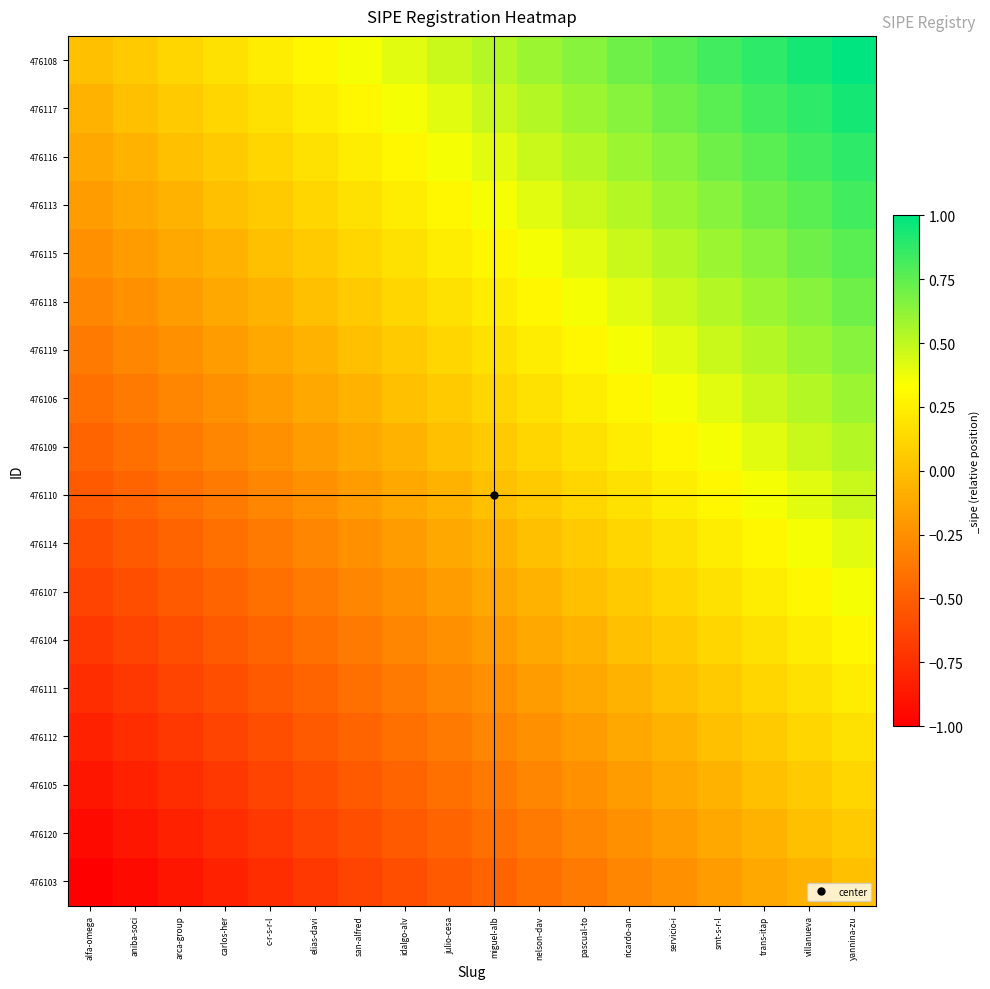

Rank the series by their maximum value, from lowest to highest.

476103, 476120, 476105, 476112, 476111, 476104, 476107, 476114, 476110, 476109, 476106, 476119, 476118, 476115, 476113, 476116, 476117, 476108